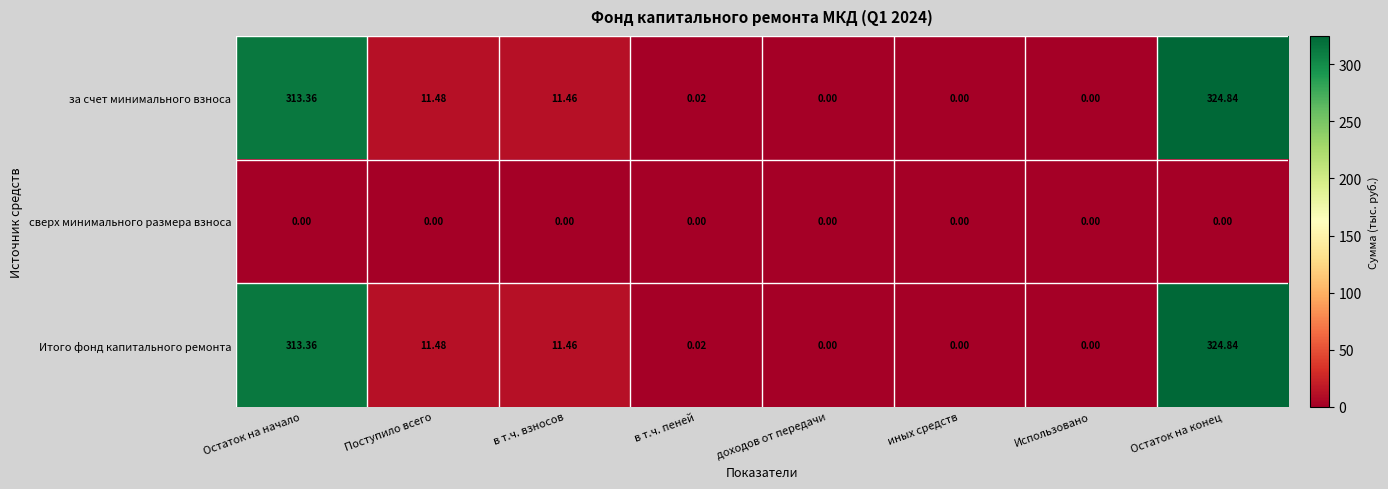

At which label is за счет минимального взноса closest to 162?

Поступило всего